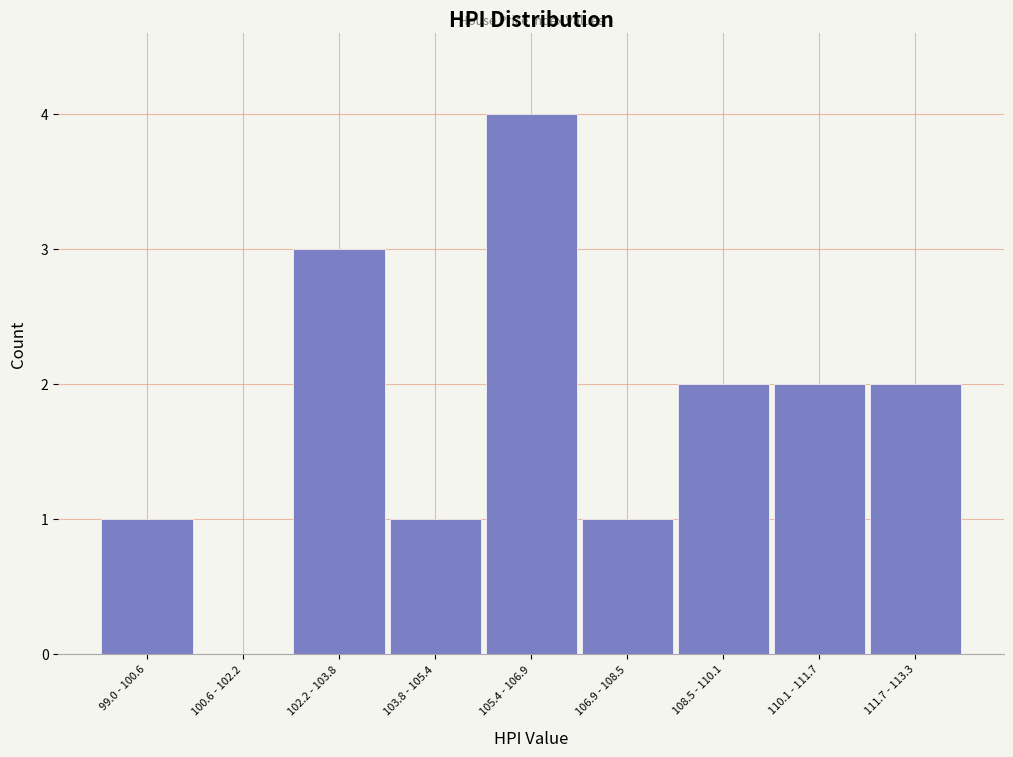

Reading left to right, transcribe all the data shown in this chart.

99.0 - 100.6=1	100.6 - 102.2=0	102.2 - 103.8=3	103.8 - 105.4=1	105.4 - 106.9=4	106.9 - 108.5=1	108.5 - 110.1=2	110.1 - 111.7=2	111.7 - 113.3=2